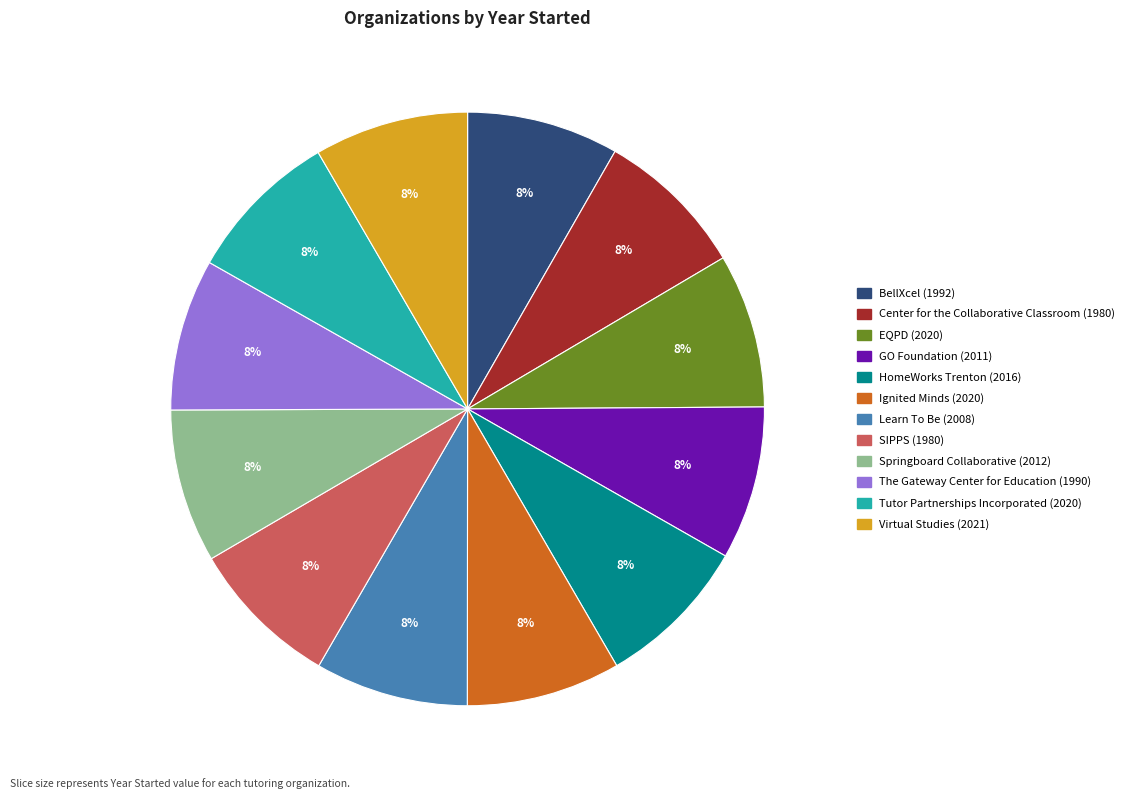

To the nearest percent, what is the combined percentage of Center for the Collaborative Classroom and HomeWorks Trenton?

17%